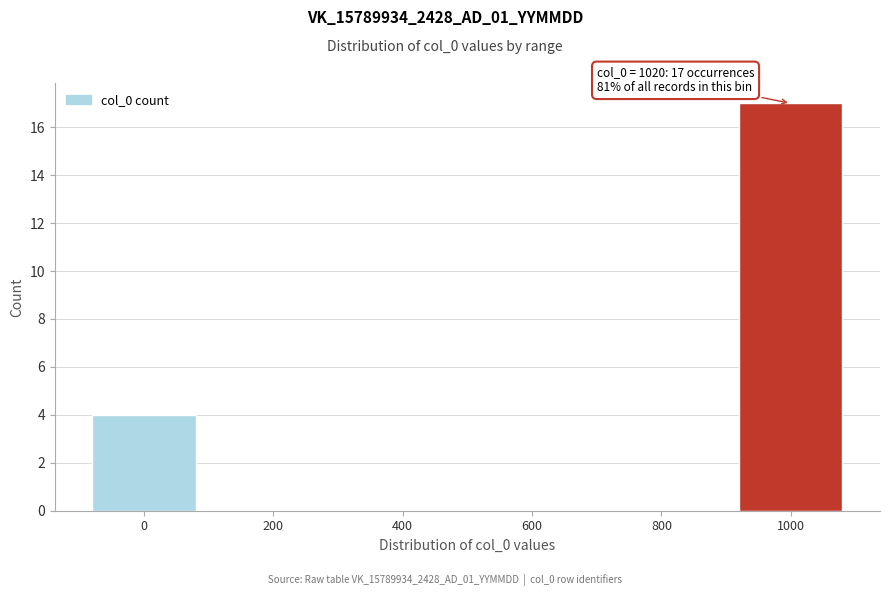

Reading left to right, what are all the values shown in this chart?

0=4	200=0	400=0	600=0	800=0	1000=17